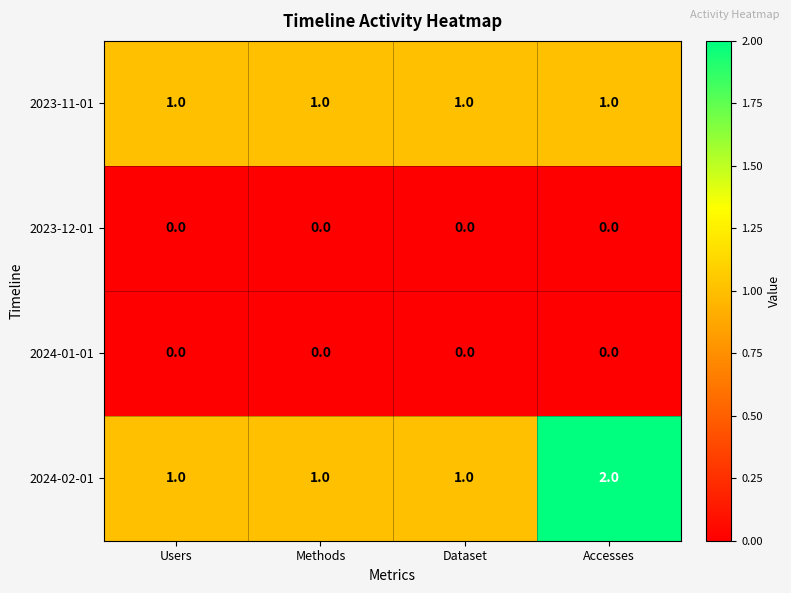

At how many categories does at least one series exceed 0?

4